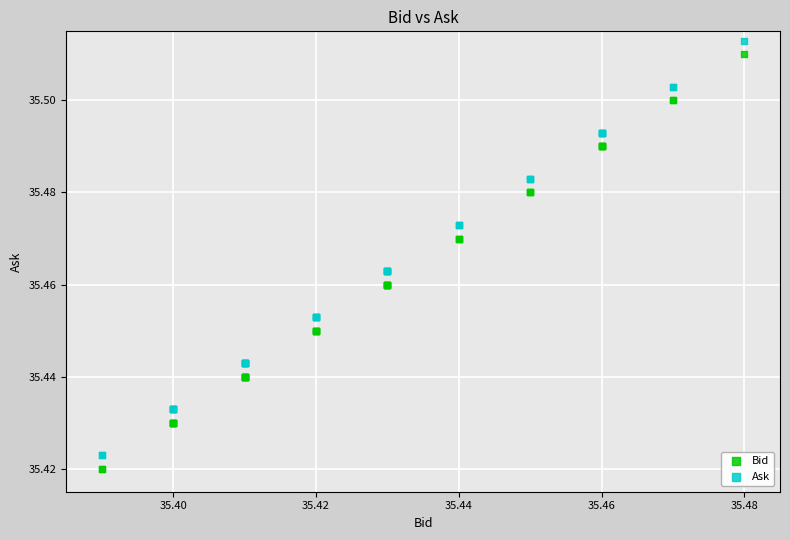

What are all the series names shown in the legend?

Bid, Ask